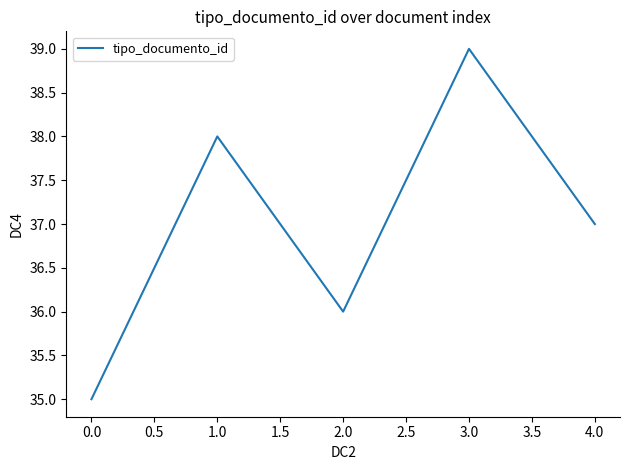

What is the difference between the maximum and minimum values?

4